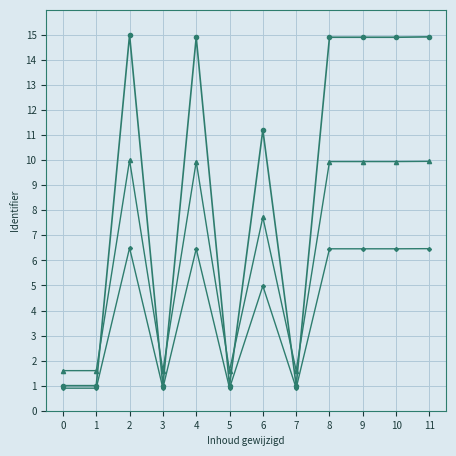

Is this an area chart (filled region under the line)?

No